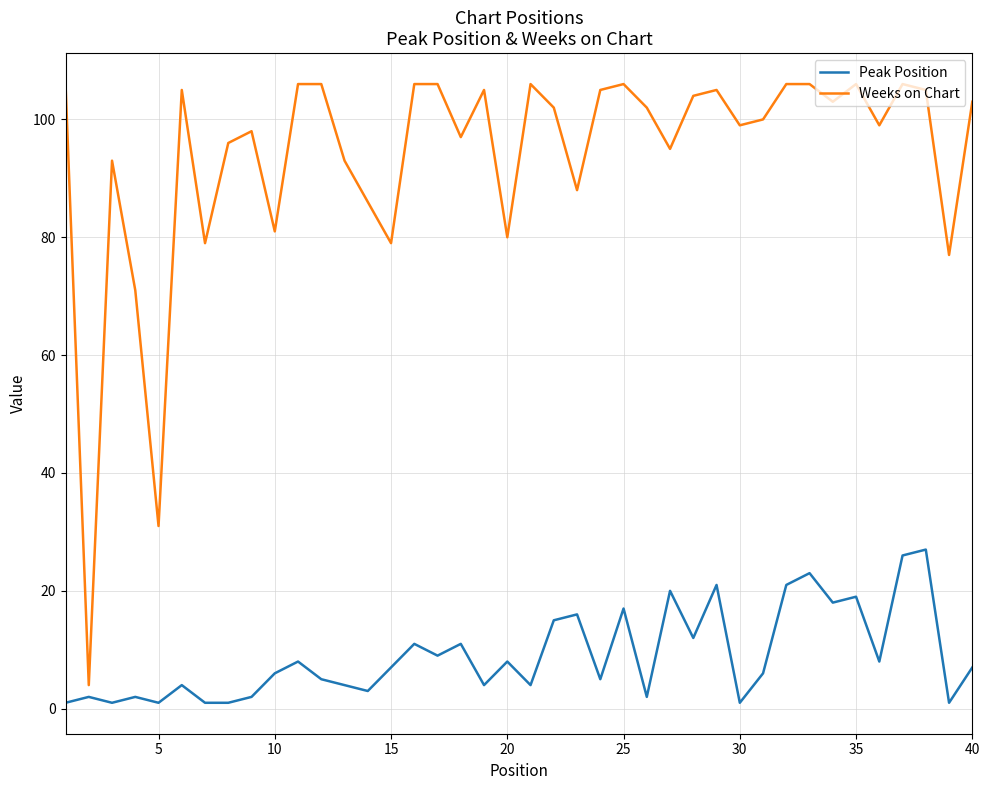

What is the maximum value shown in the chart?

106